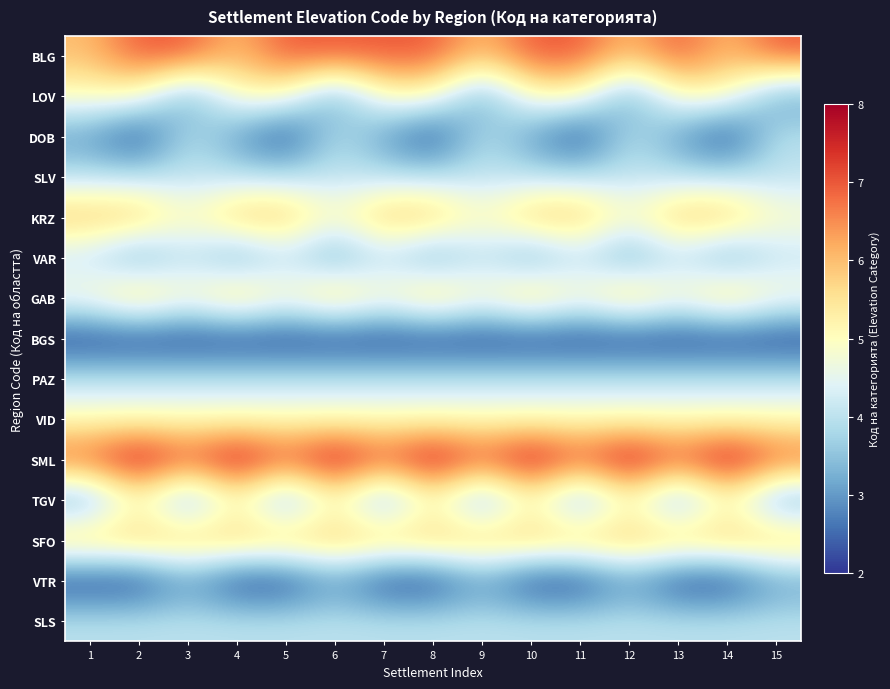

List the series in order of their peak value, lowest first.

BGS, VTR, DOB, SLV, VAR, PAZ, SLS, LOV, VID, TGV, KRZ, GAB, SFO, BLG, SML